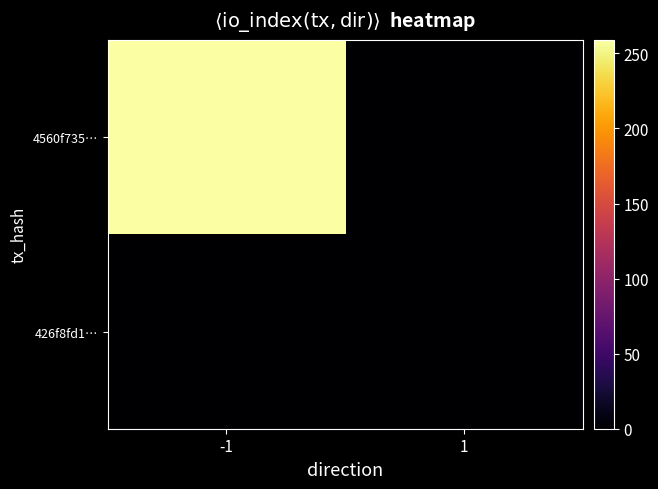

Reading right to left, list all the values displayed in this chart.

4560f735…: 1=0	-1=259
426f8fd1…: 1=1	-1=0